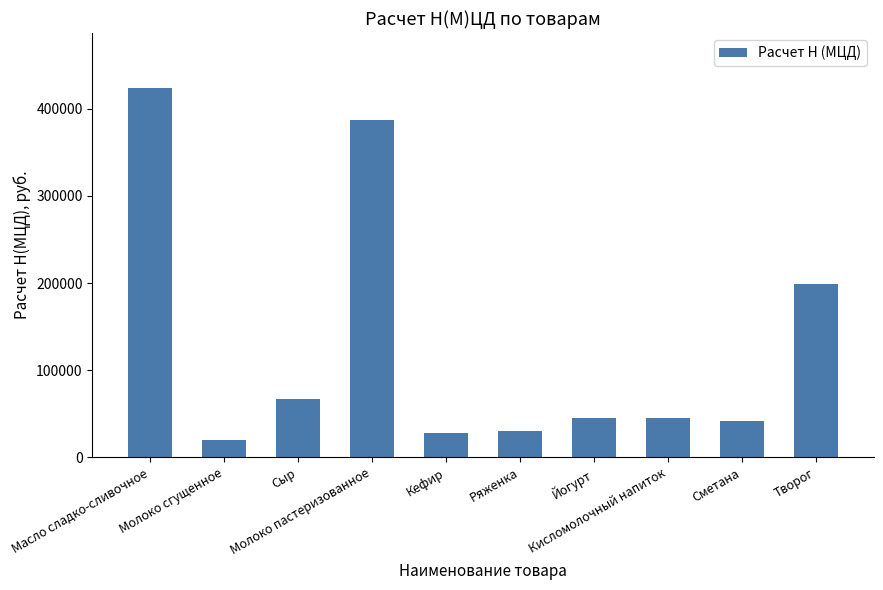

Reading left to right, extract all data points from this chart.

Масло сладко-сливочное=423280	Молоко сгущенное=20520	Сыр=67080	Молоко пастеризованное=386794	Кефир=28120	Ряженка=30192	Йогурт=45288	Кисломолочный напиток=45288	Сметана=42000	Творог=199440